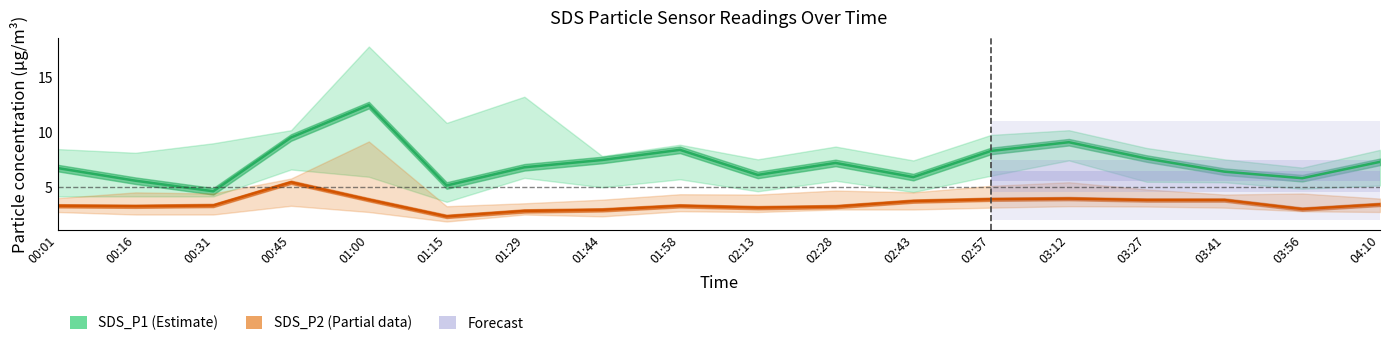

Reading left to right, what are all the values shown in this chart?

SDS_P1 (Estimate): 6.7	5.6	4.6	9.5	12.5	5.1	6.8	7.5	8.4	6.1	7.2	5.9	8.3	9.1	7.6	6.4	5.8	7.3
SDS_P2 (Partial): 3.3	3.2	3.3	5.4	3.8	2.3	2.8	2.9	3.3	3.1	3.2	3.7	3.9	3.9	3.8	3.8	3.0	3.4